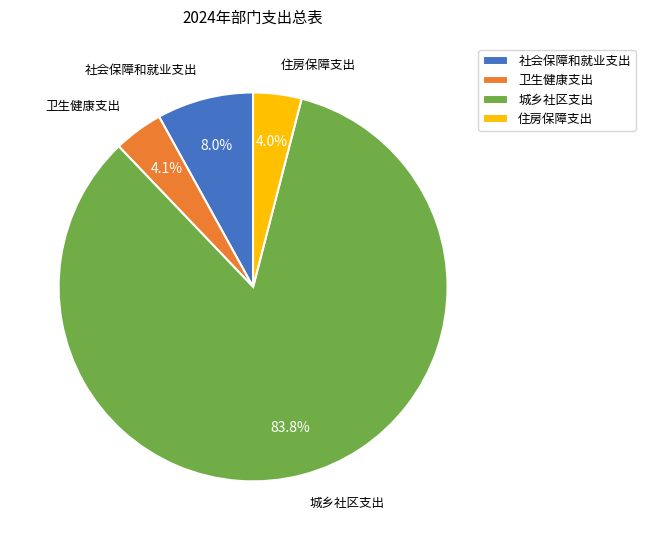

Between 城乡社区支出 and 社会保障和就业支出, which is larger?

城乡社区支出